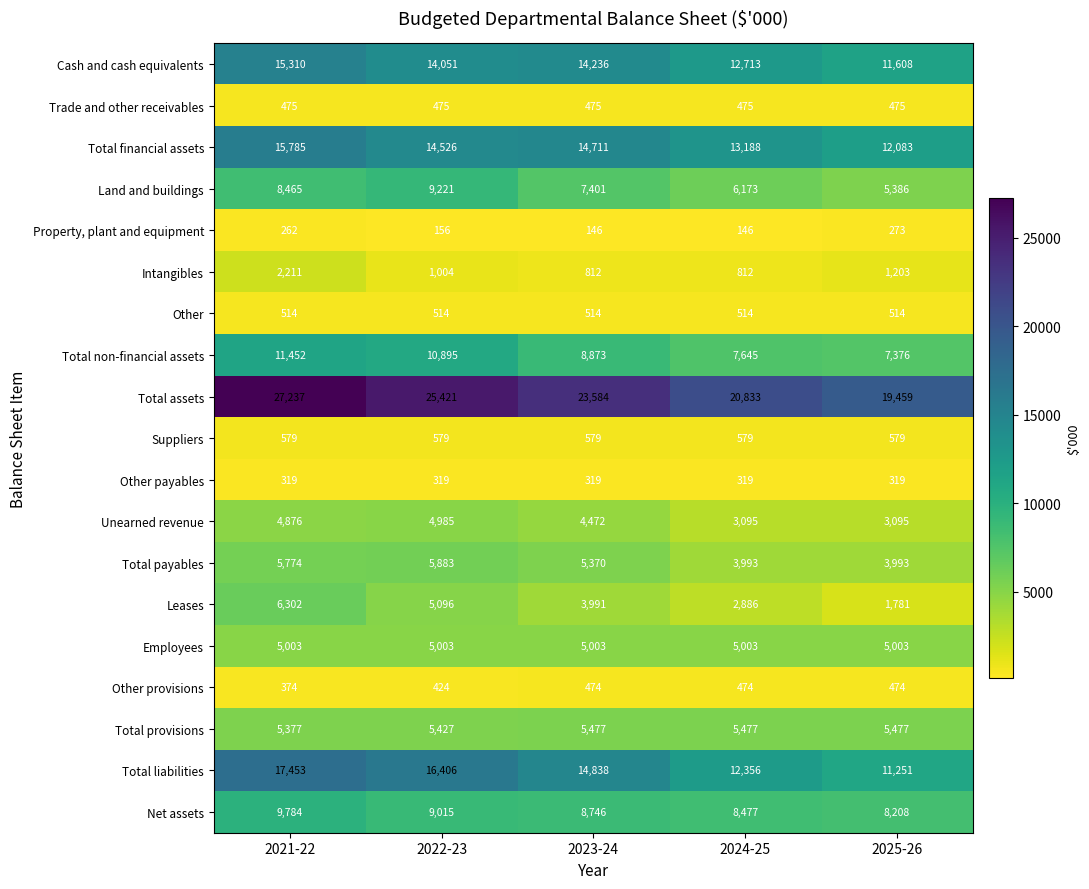

What is the average value of the Suppliers series?

579